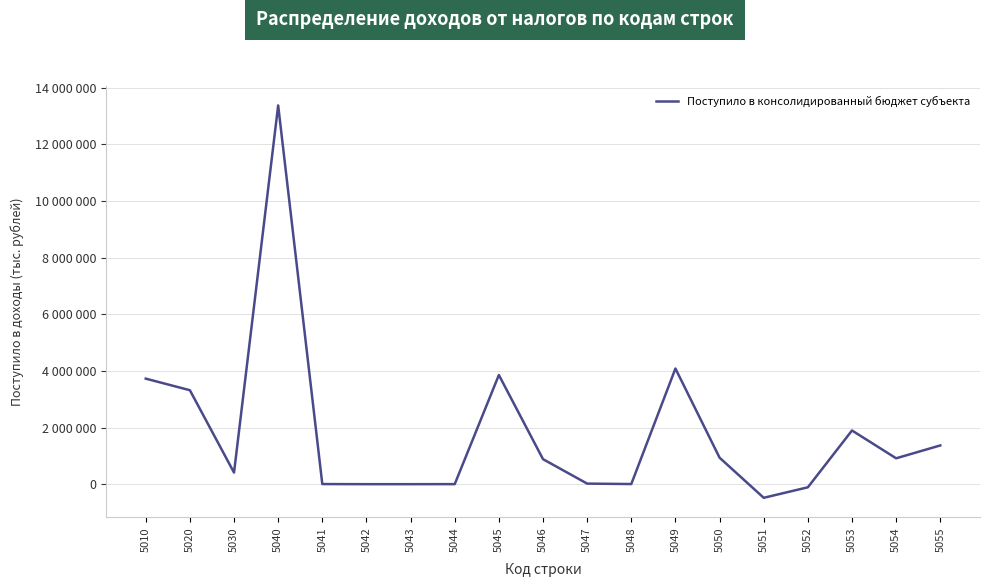

How many points are lower than both their immediate neighbors (excluding endpoints)?

5